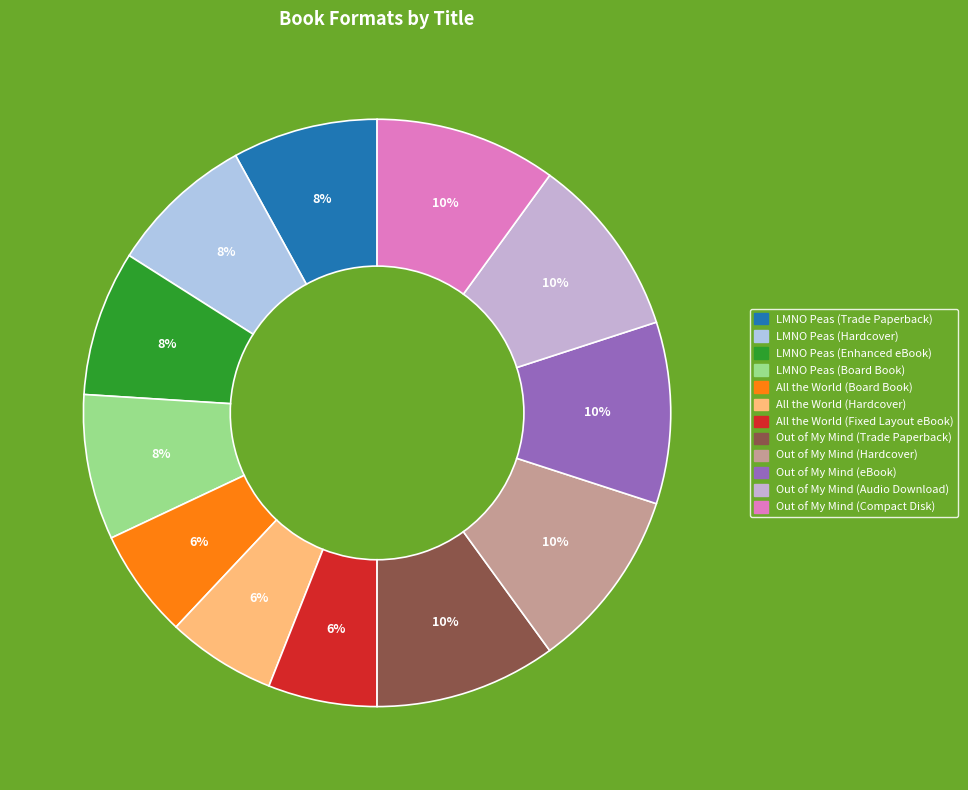

Is Out of My Mind (Audio Download) the majority of the pie?

No